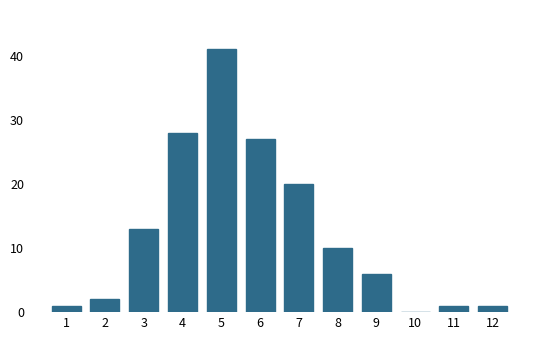

Reading left to right, what are all the values shown in this chart?

1=1	2=2	3=13	4=28	5=41	6=27	7=20	8=10	9=6	10=0	11=1	12=1